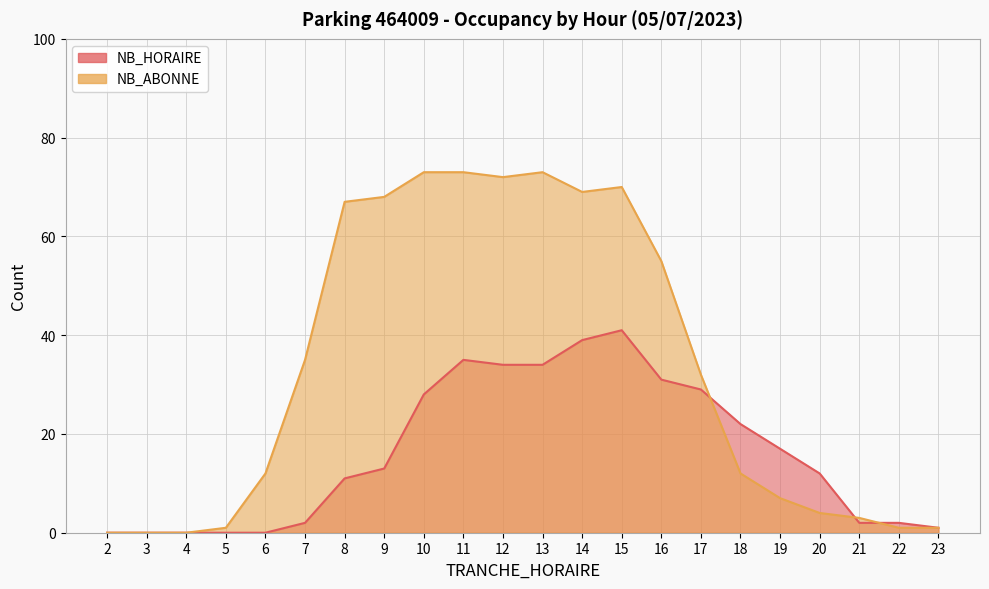

What is the difference between the maximum and minimum values in the NB_HORAIRE series?

41